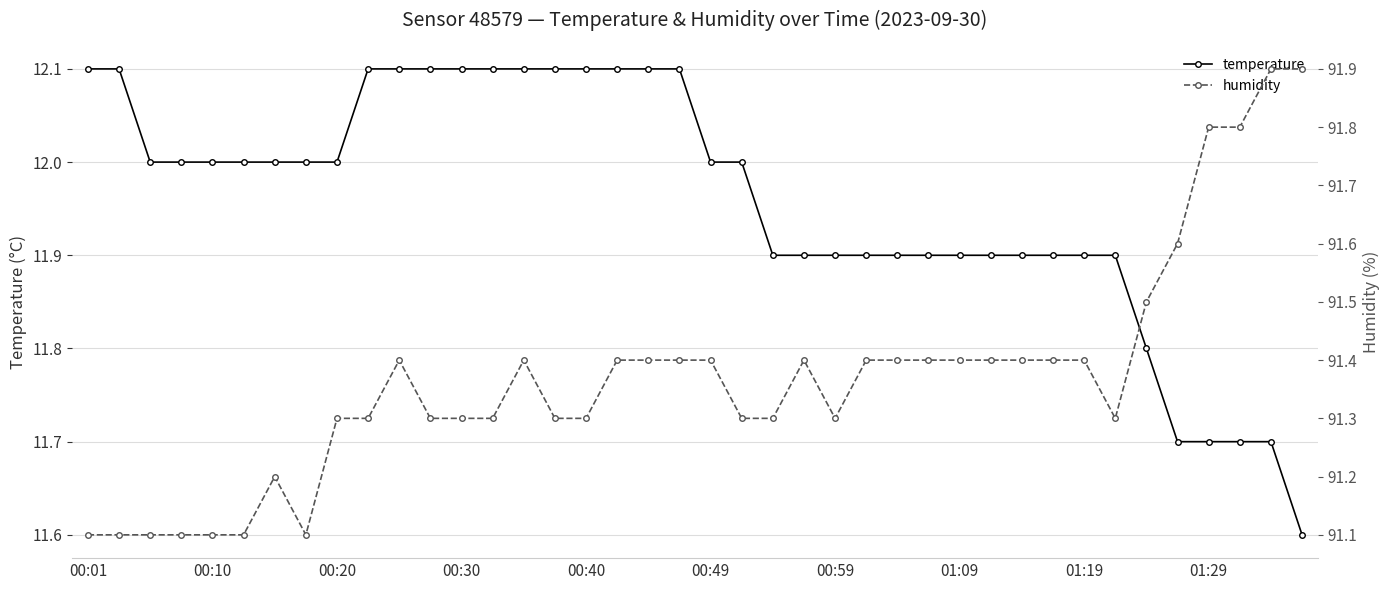

How many temperature values are between 11 and 12?

27